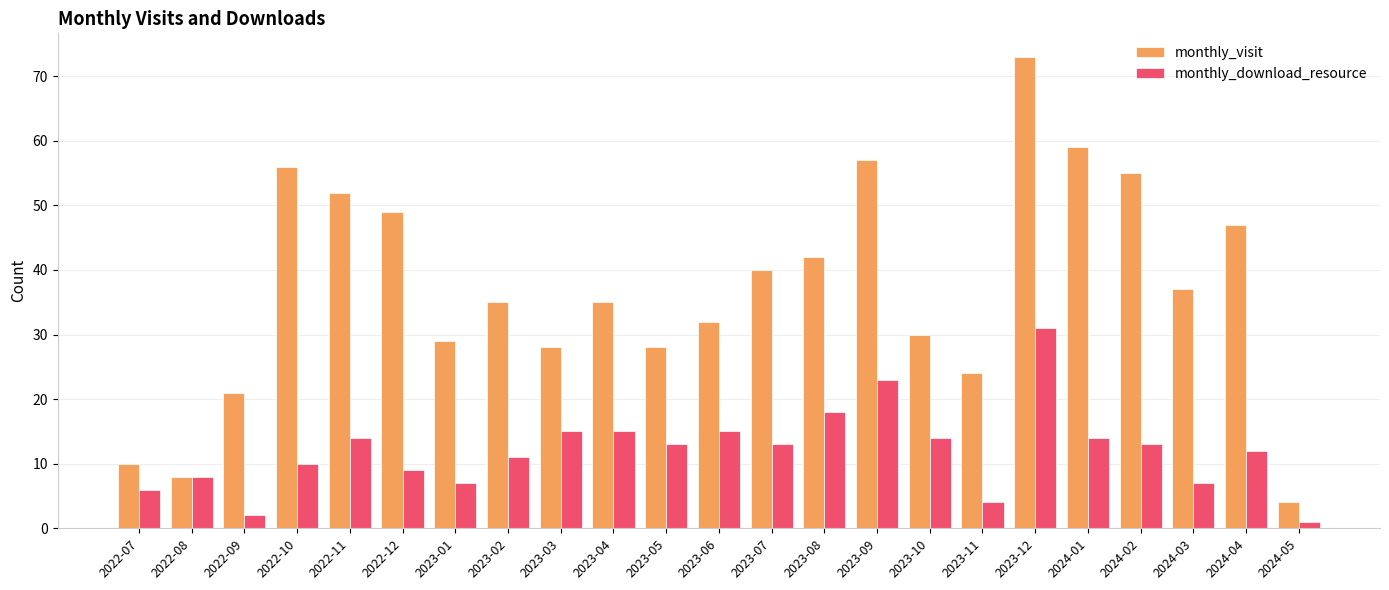

Which series changed the most between 2022-10 and 2022-12?

monthly_visit